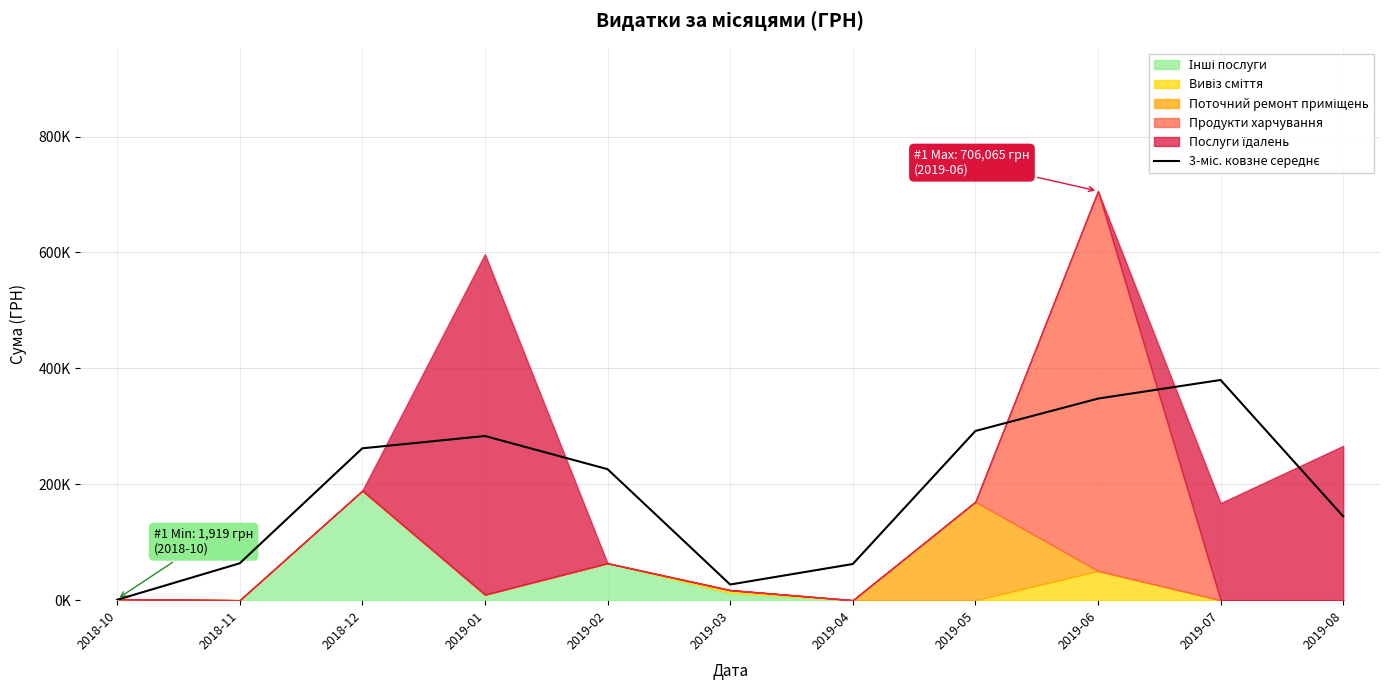

How many points are lower than both their immediate neighbors (excluding endpoints)?

1